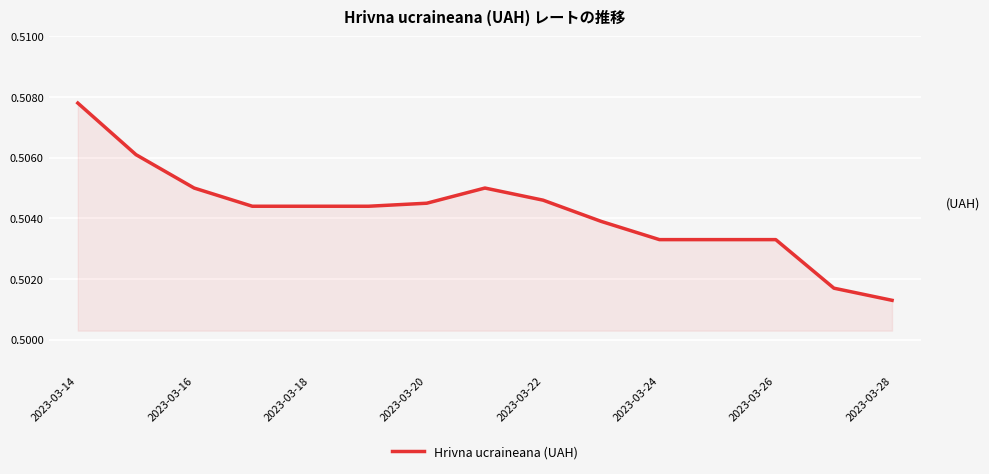

Is this an area chart (filled region under the line)?

Yes